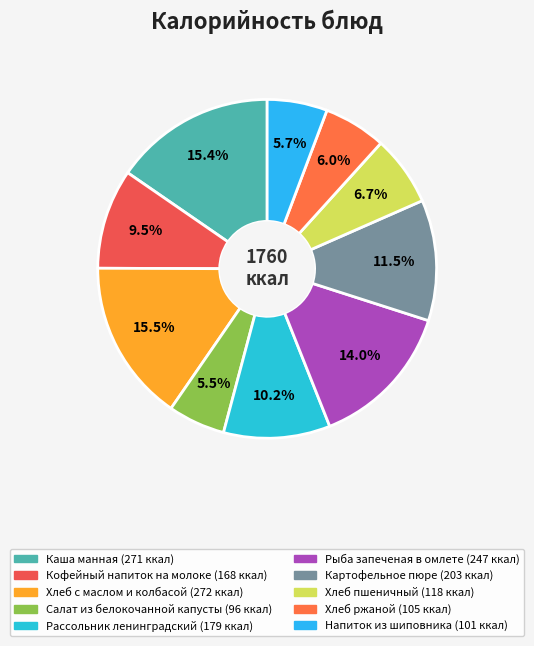

To the nearest percent, what portion does Картофельное пюре represent?

12%